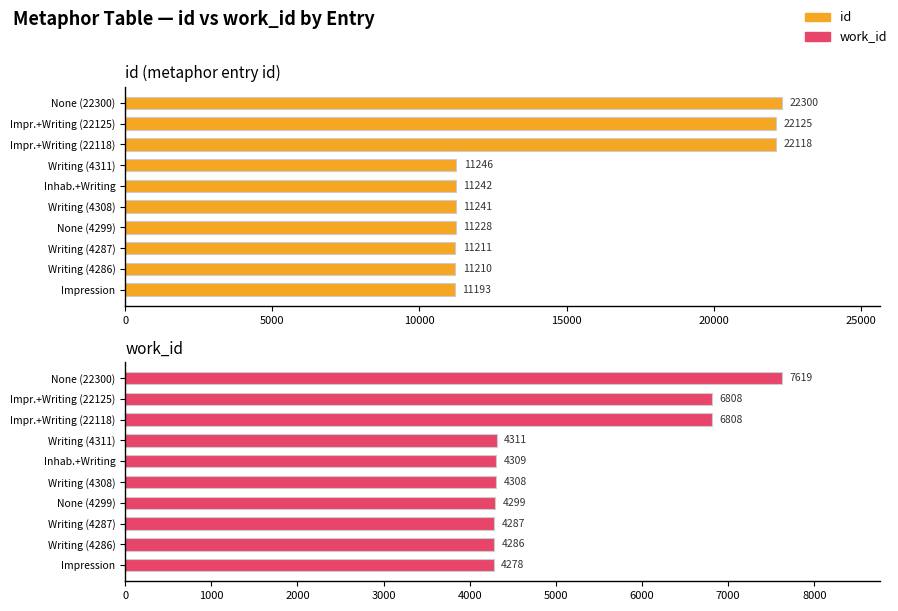

What is the difference between the maximum and minimum values in the work_id series?

3341